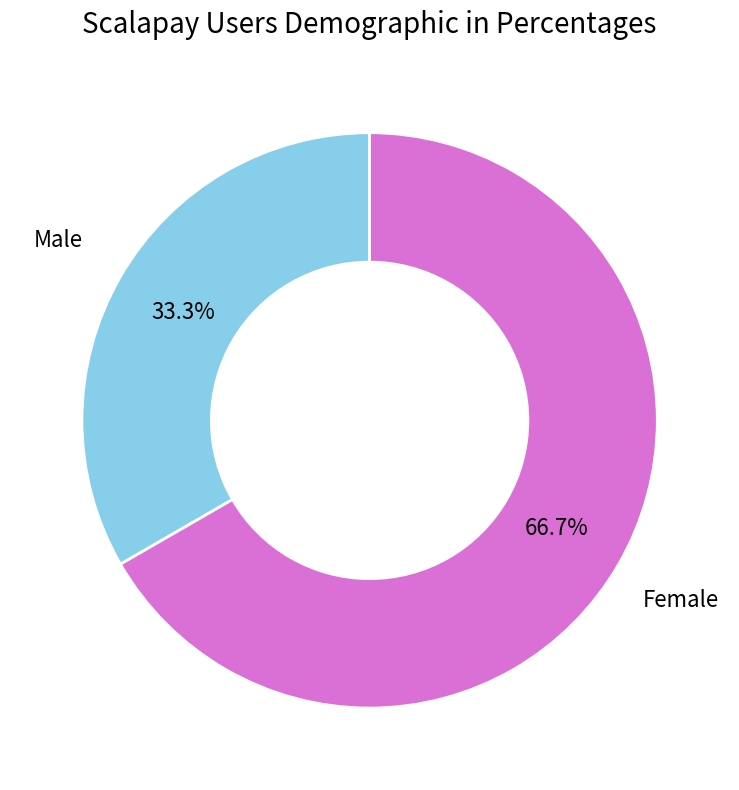

Is there any slice that represents more than half of the pie?

Yes